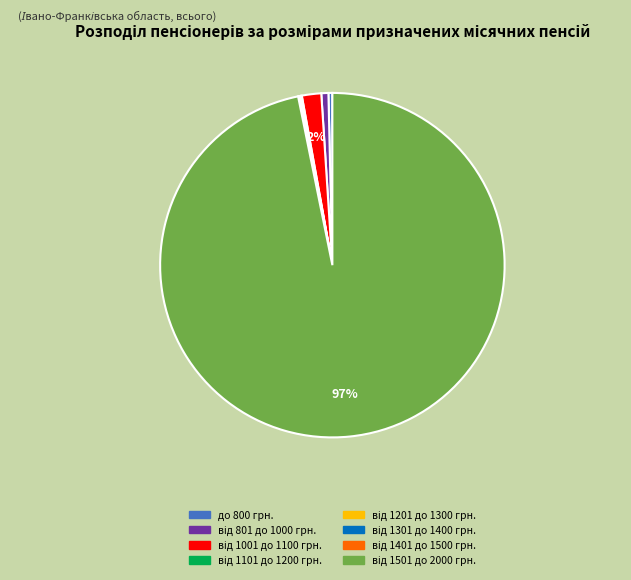

Does any single category account for the majority?

Yes